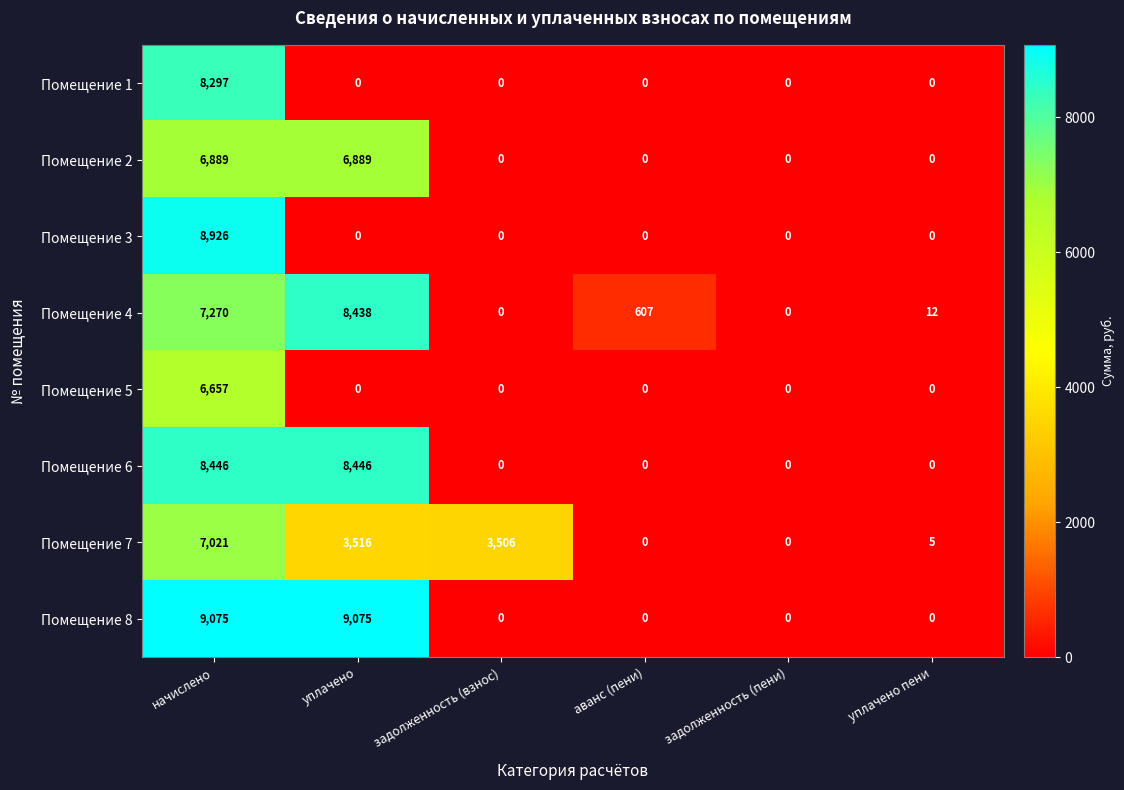

What is the sum of all Помещение 3 values?

8926